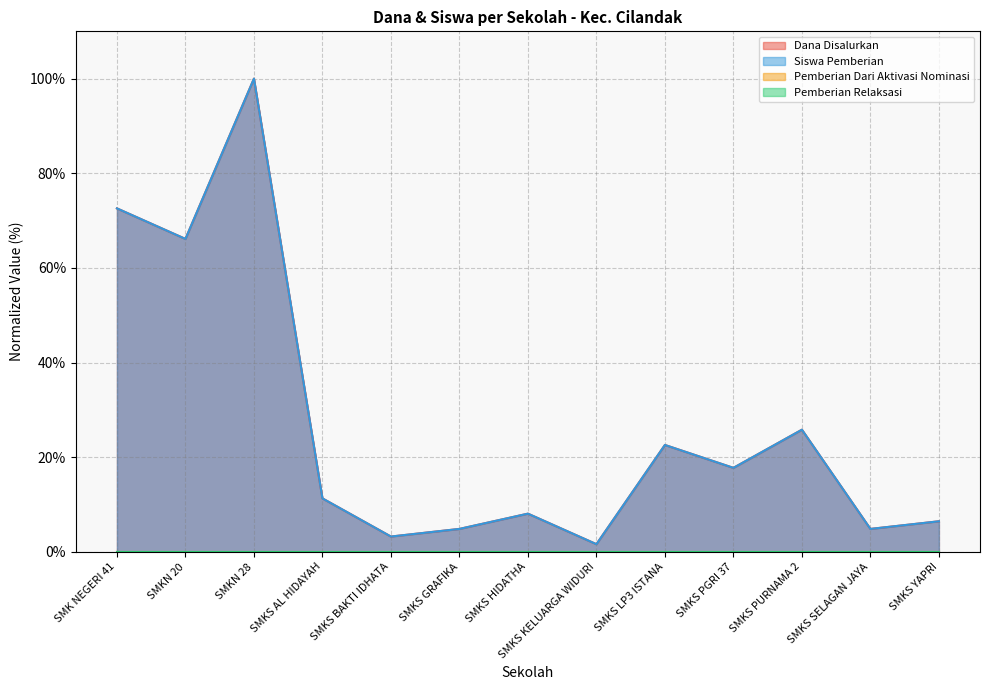

True or false: Siswa Pemberian and Dana Disalurkan intersect in this chart.

False